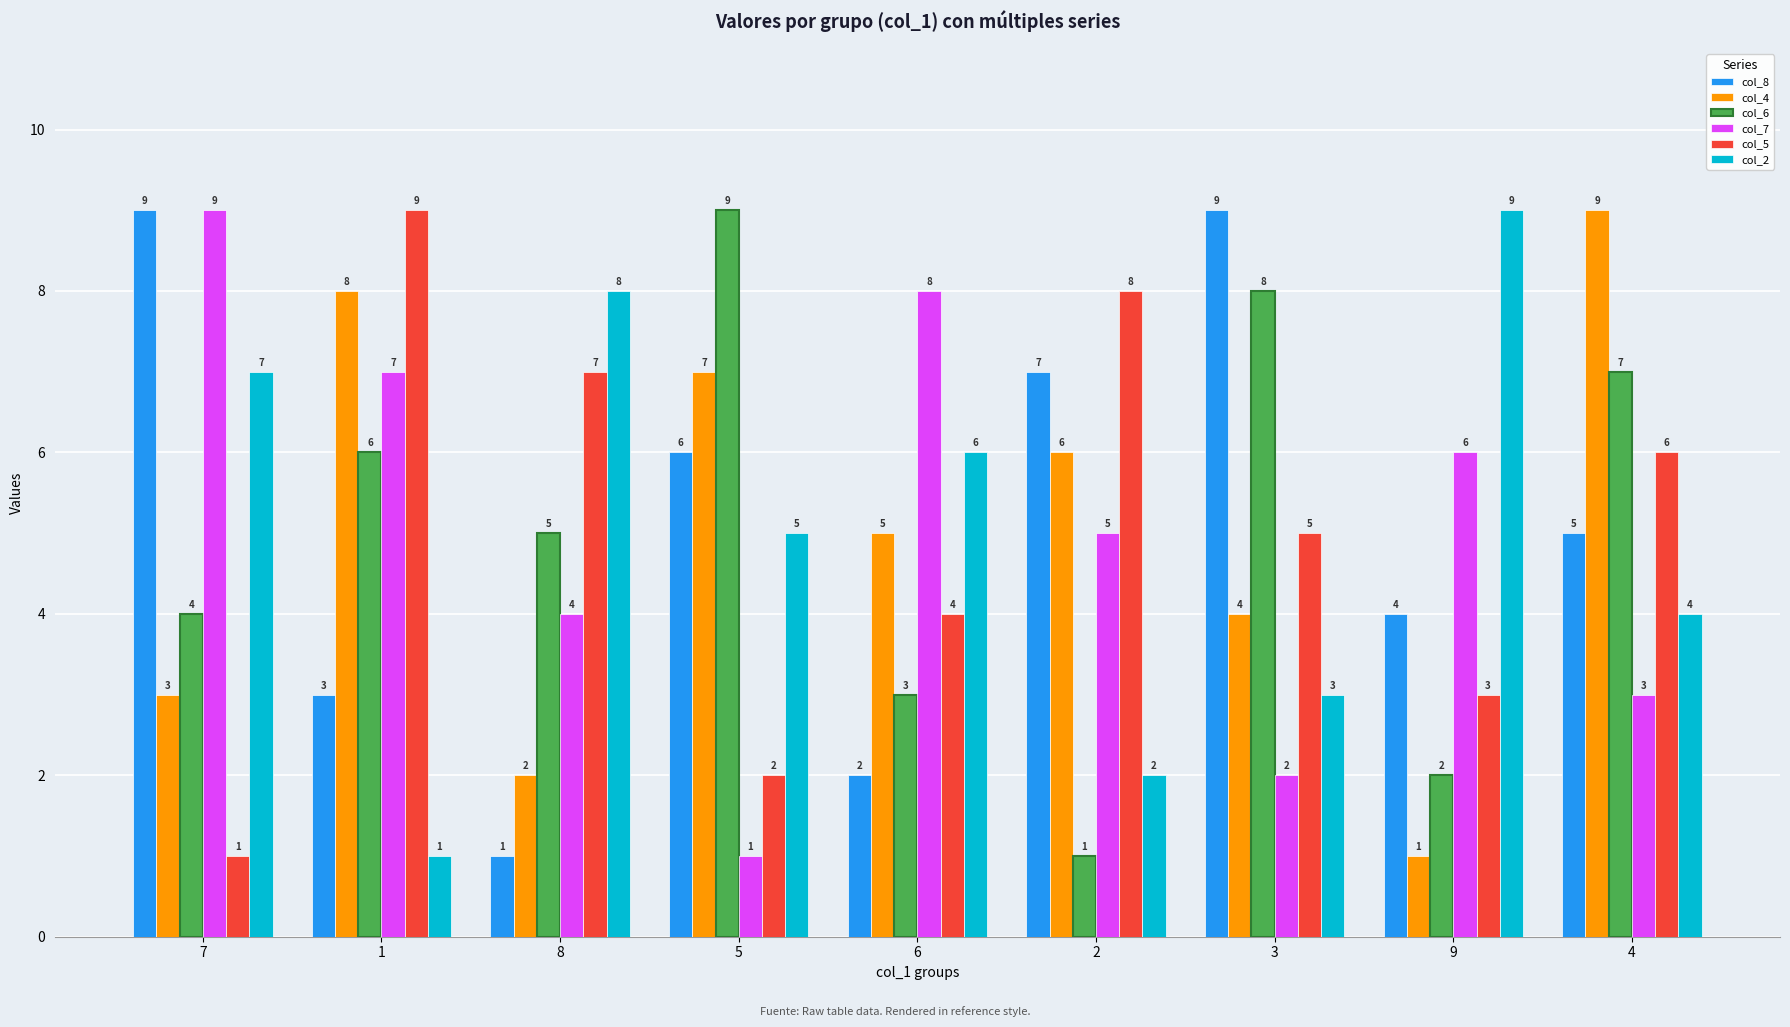

The value of col_6 at 2 is 0. True or false?

False